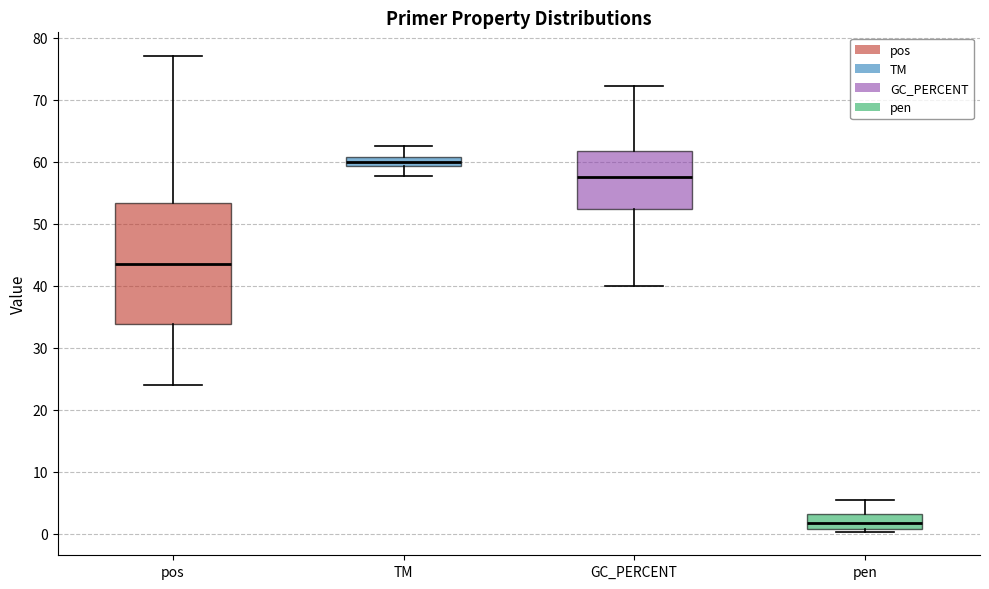

Where is the upper edge of the box for pen on the y-axis? The values are not printed on the chart, so give them approximately, as read against the axis.

3